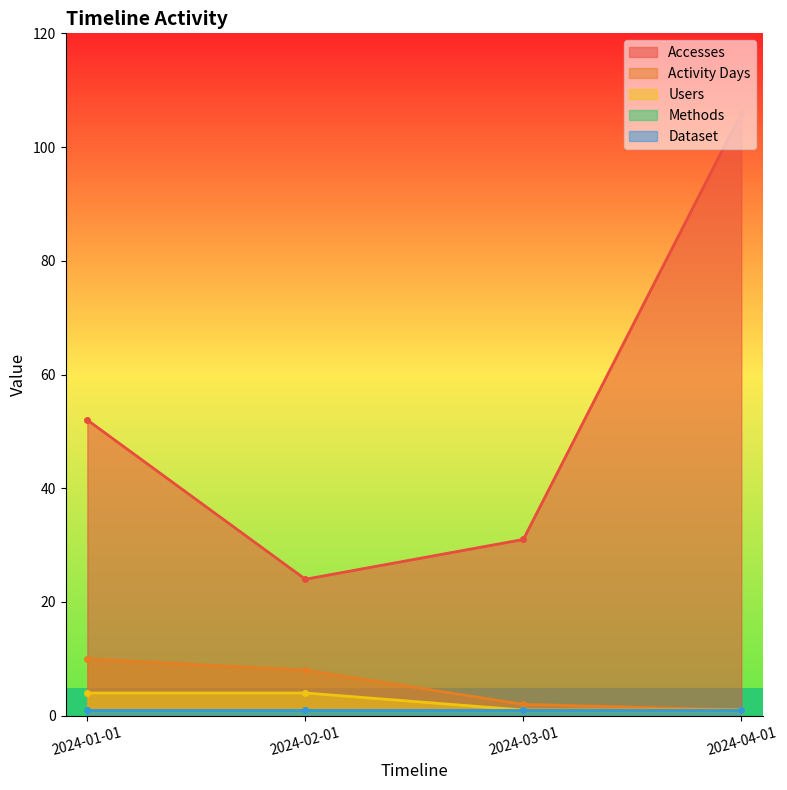

Which series has the widest spread of values?

Accesses